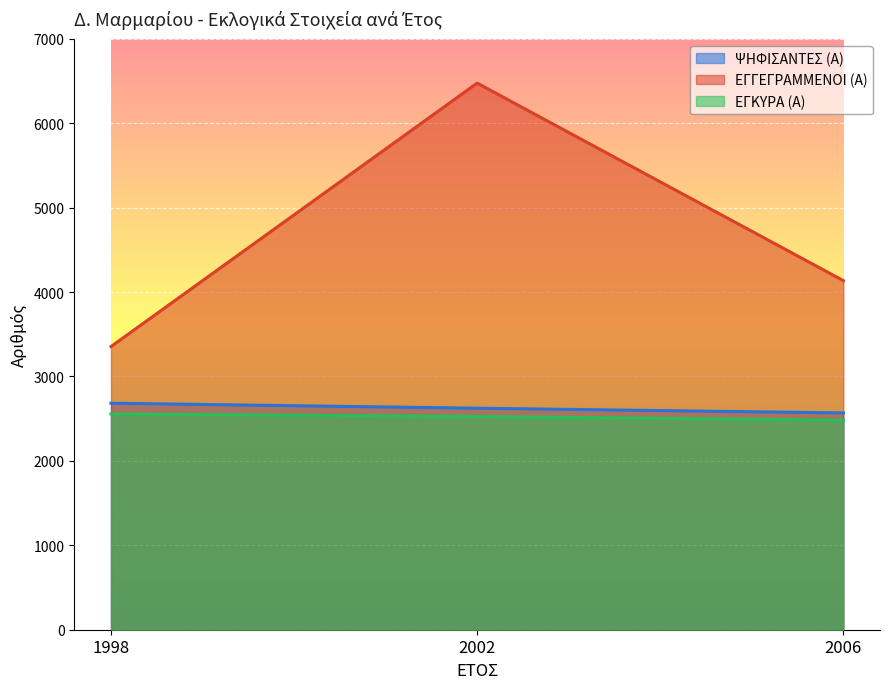

At which category is the sum across all series the highest?

2002